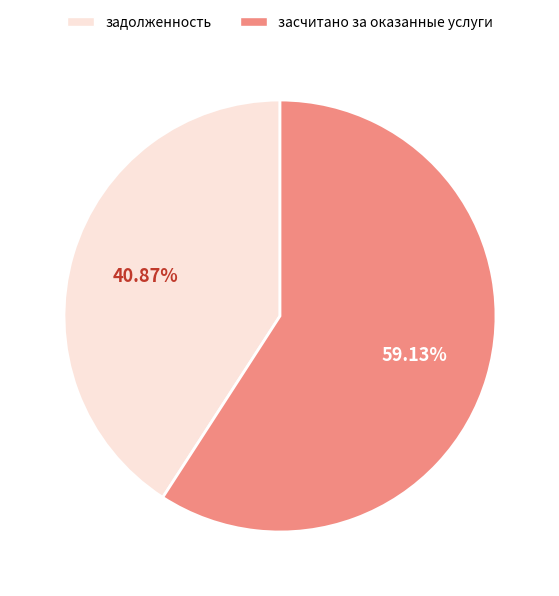

Between задолженность and засчитано за оказанные услуги, which is larger?

засчитано за оказанные услуги